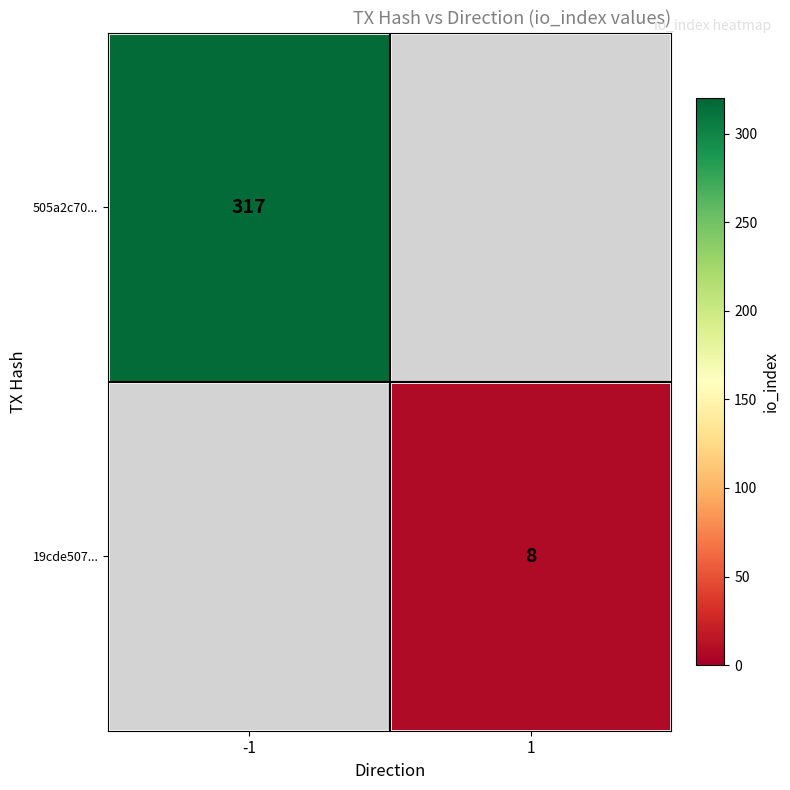

At which category does the chart reach its minimum across all series?

1